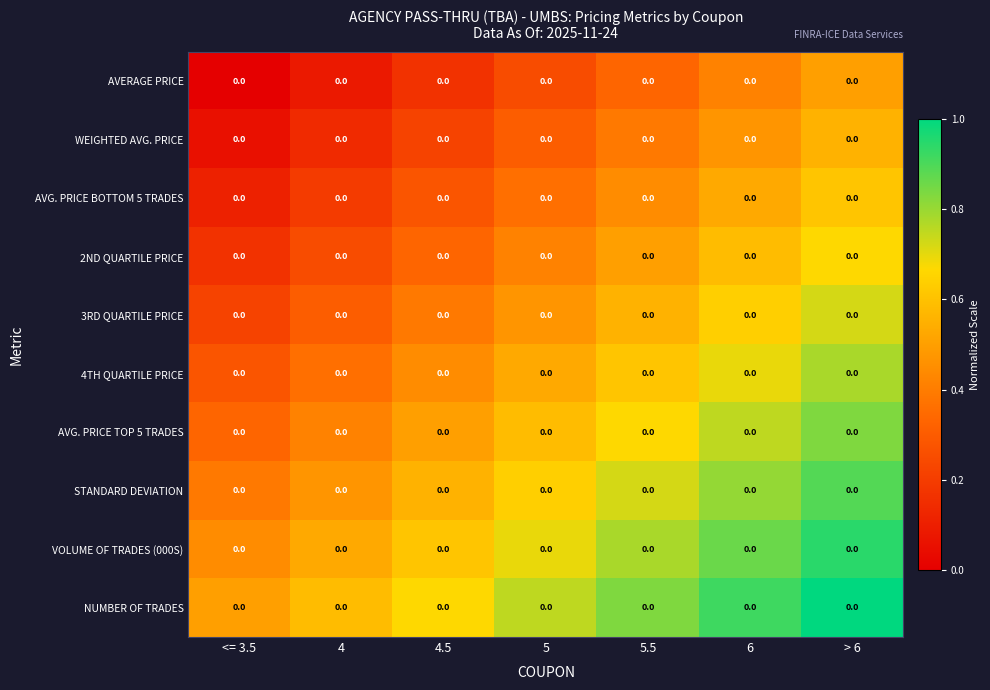

Which series has the largest total across all categories?

NUMBER OF TRADES